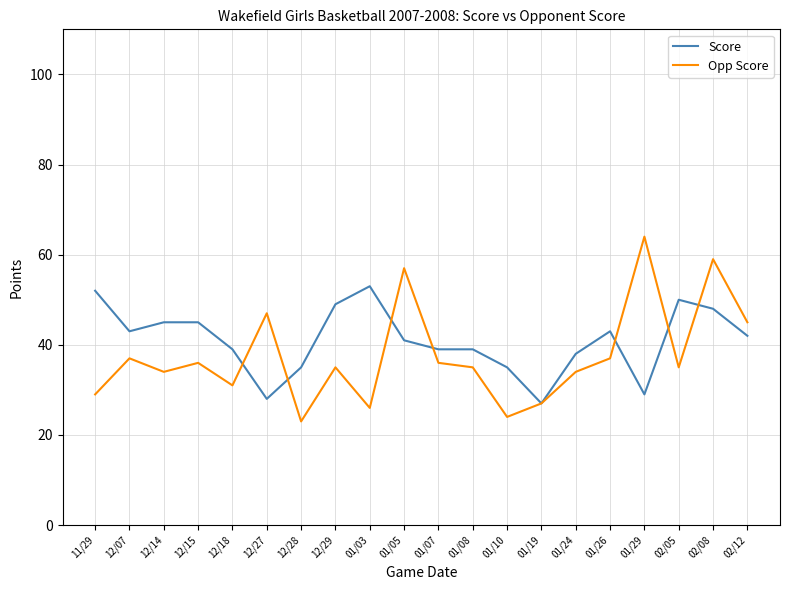

How many distinct data groups are displayed?

2